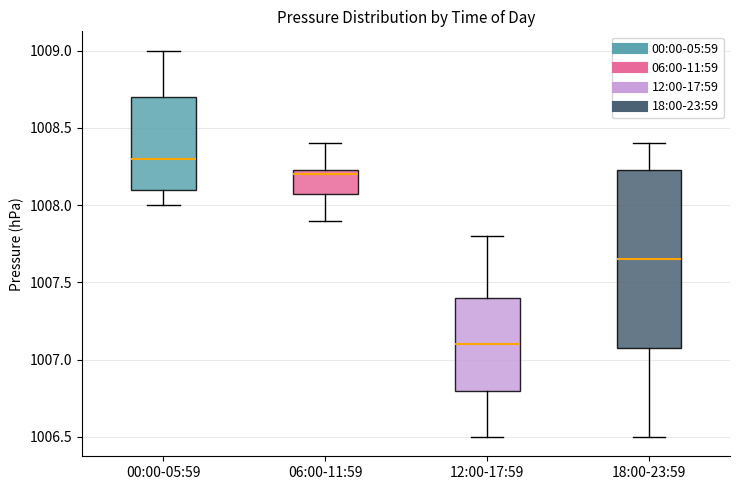

Which box is the tallest, from its lower edge to its upper edge?

18:00-23:59